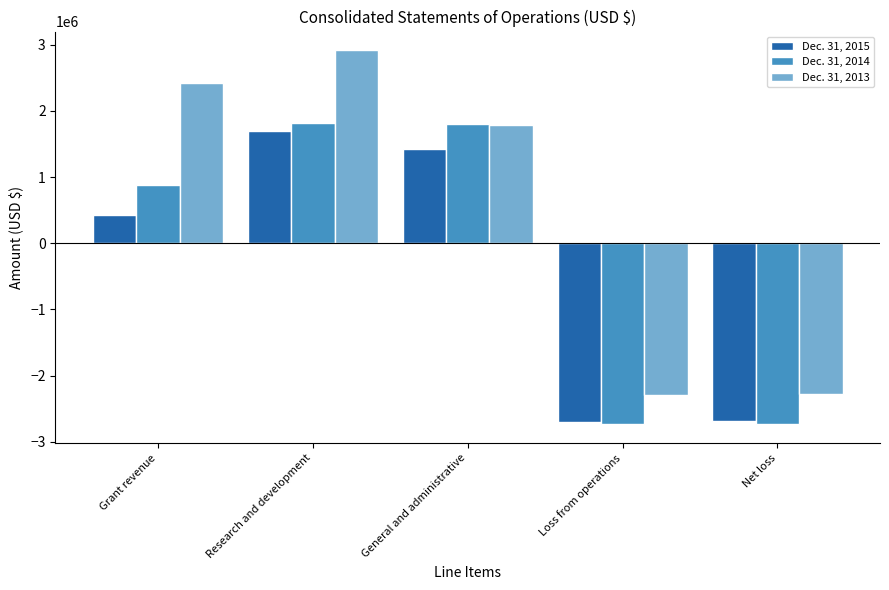

Which category has the highest value in the Dec. 31, 2013 series?

Research and development